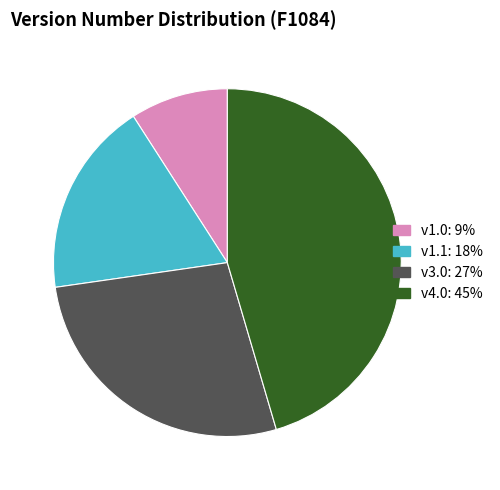

The DiabetesMellitusTyp slice represents 20% of the pie. True or false?

False